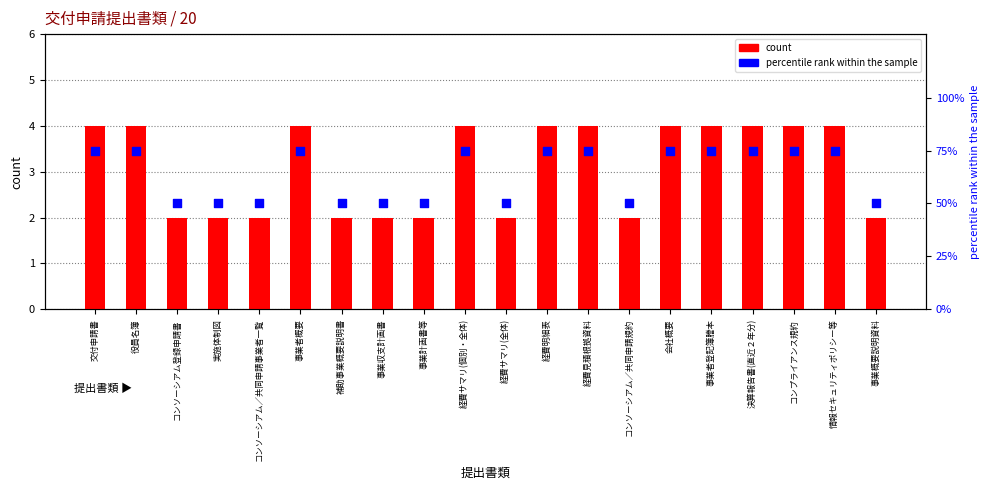

At how many categories does at least one series exceed 59?

11